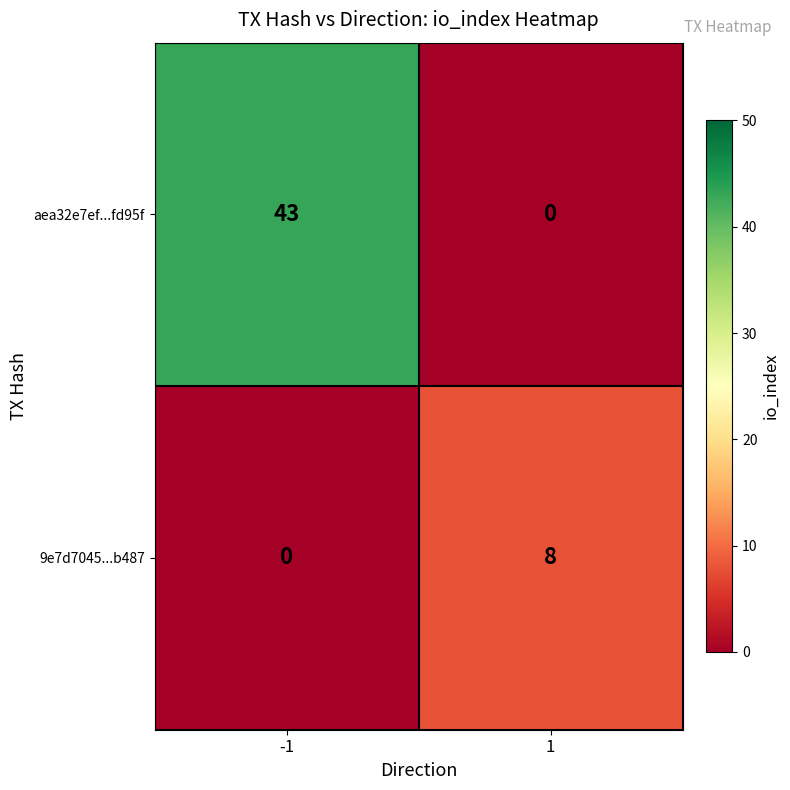

Which series has the largest total across all categories?

aea32e7ef...fd95f